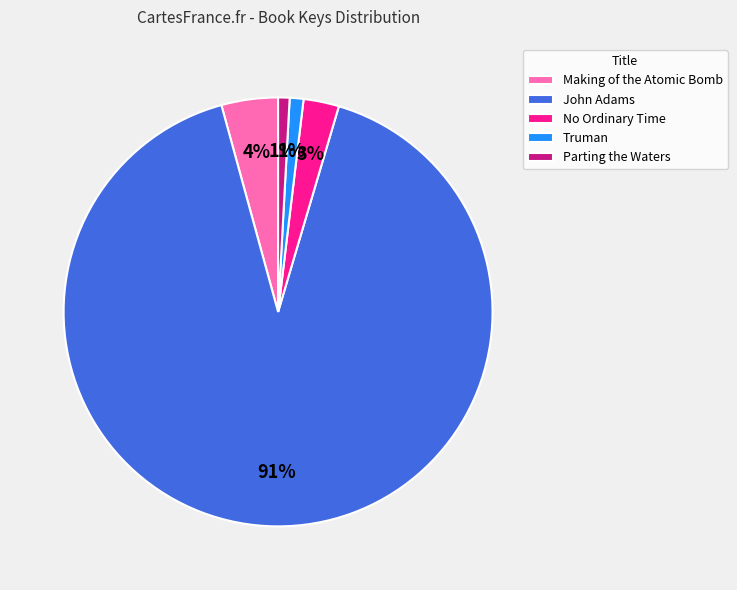

To the nearest percent, what is the difference between the No Ordinary Time and Parting the Waters slice percentages?

2%